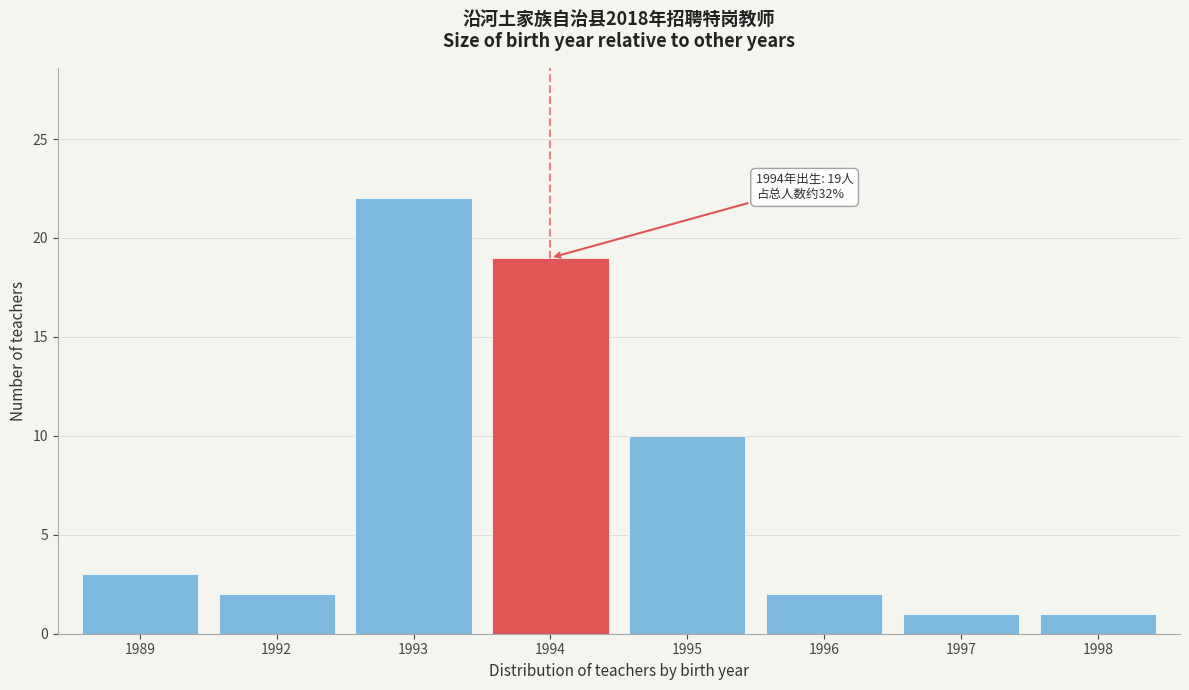

Reading left to right, what are all the values shown in this chart?

1989=3	1992=2	1993=22	1994=19	1995=10	1996=2	1997=1	1998=1